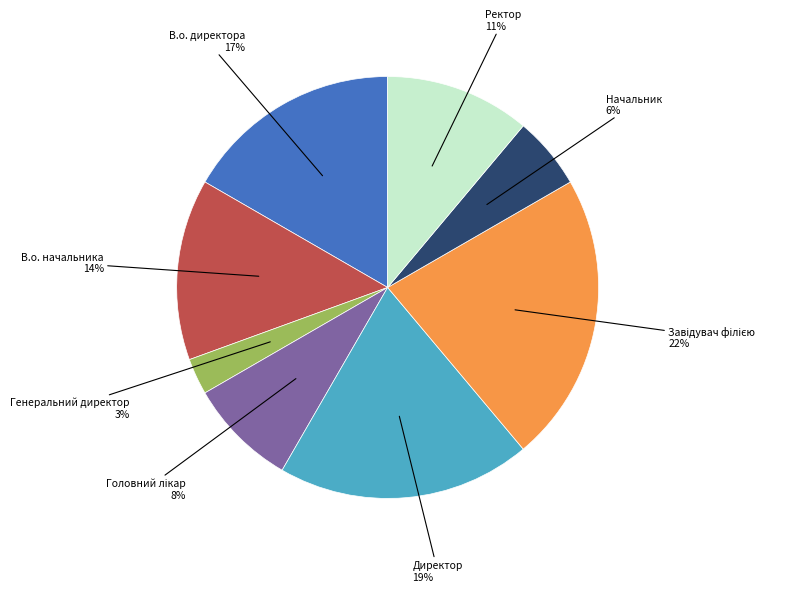

Does any single category account for the majority?

No